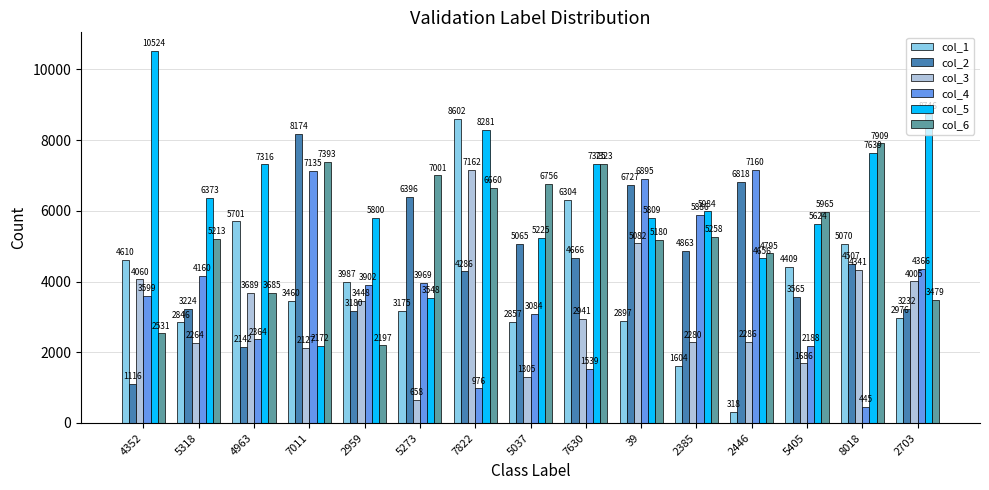

Reading right to left, list all the values displayed in this chart.

col_1: 2703=2976	8018=5070	5405=4409	2446=318	2385=1604	39=2897	7630=6304	5037=2857	7822=8602	5273=3175	2959=3987	7011=3460	4963=5701	5318=2846	4352=4610
col_2: 2703=3232	8018=4507	5405=3565	2446=6818	2385=4863	39=6727	7630=4666	5037=5065	7822=4286	5273=6396	2959=3180	7011=8174	4963=2142	5318=3224	4352=1116
col_3: 2703=4005	8018=4341	5405=1686	2446=2286	2385=2280	39=5082	7630=2941	5037=1305	7822=7162	5273=658	2959=3448	7011=2127	4963=3689	5318=2264	4352=4060
col_4: 2703=4366	8018=445	5405=2188	2446=7160	2385=5886	39=6895	7630=1539	5037=3084	7822=976	5273=3969	2959=3902	7011=7135	4963=2364	5318=4160	4352=3599
col_5: 2703=8746	8018=7639	5405=5624	2446=4656	2385=5984	39=5809	7630=7325	5037=5225	7822=8281	5273=3548	2959=5800	7011=2172	4963=7316	5318=6373	4352=10524
col_6: 2703=3479	8018=7909	5405=5965	2446=4795	2385=5258	39=5180	7630=7323	5037=6756	7822=6660	5273=7001	2959=2197	7011=7393	4963=3685	5318=5213	4352=2531